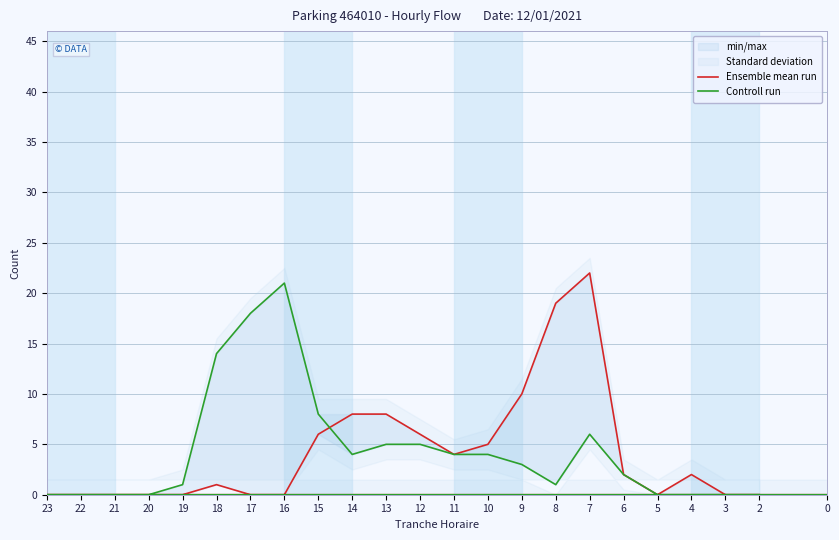

How many times do Ensemble mean run and Controll run cross each other?

1